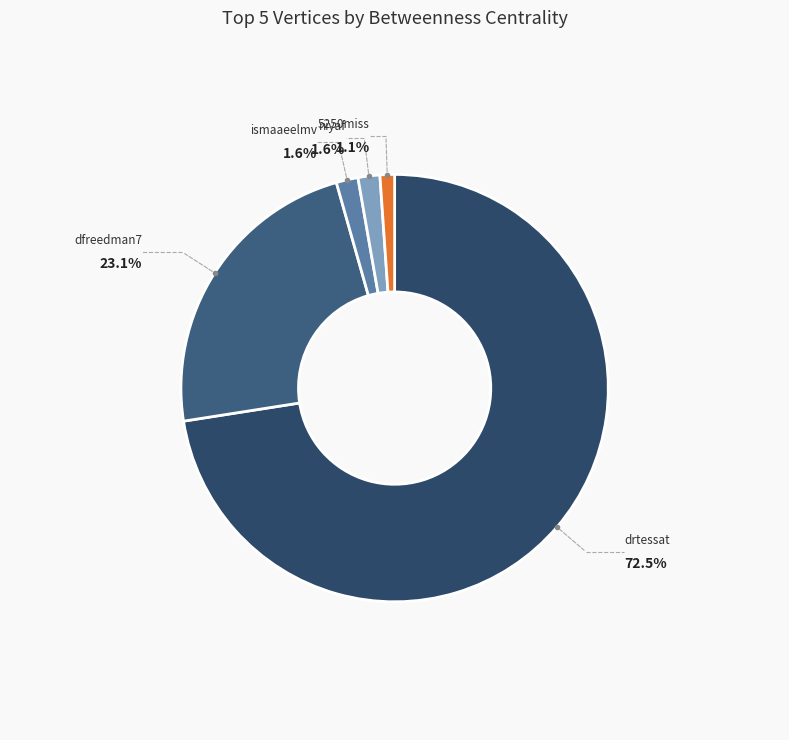

To the nearest percent, what is the average slice percentage?

20%